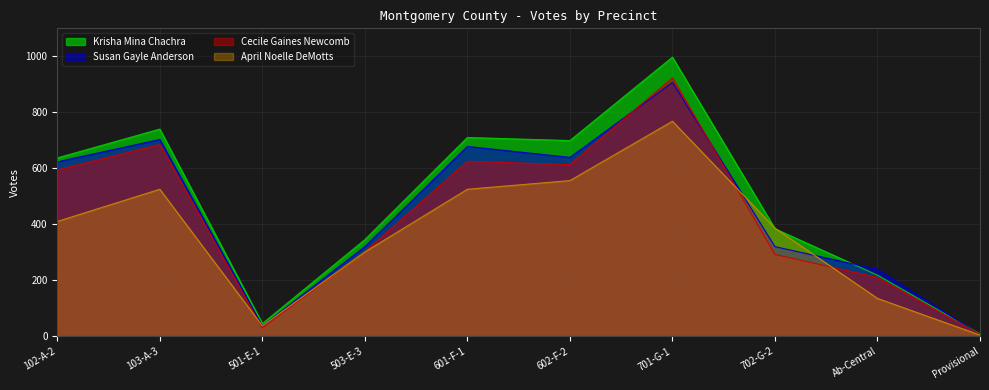

What is the approximate value of Susan Gayle Anderson at 102-A-2?

623